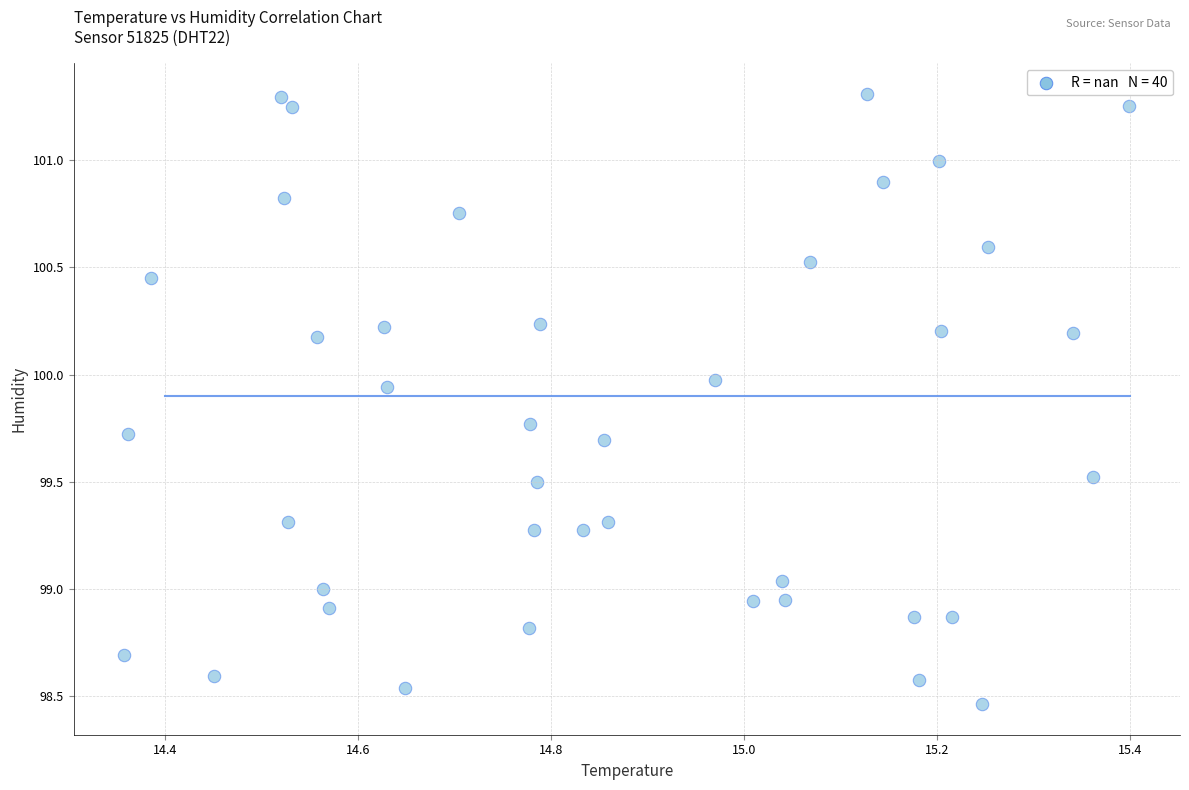

What is the range of X values (max minus min)?

1.0